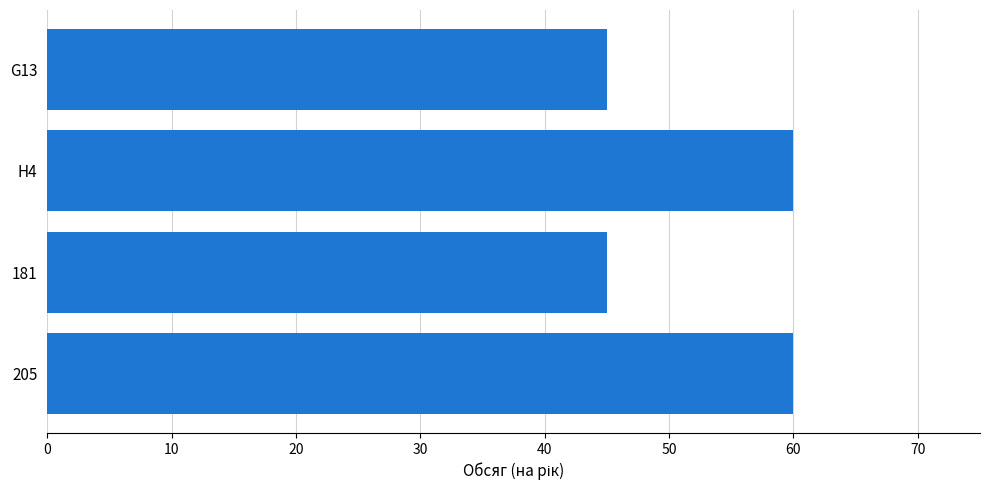

What is the label of the 1st bar from the top?

G13